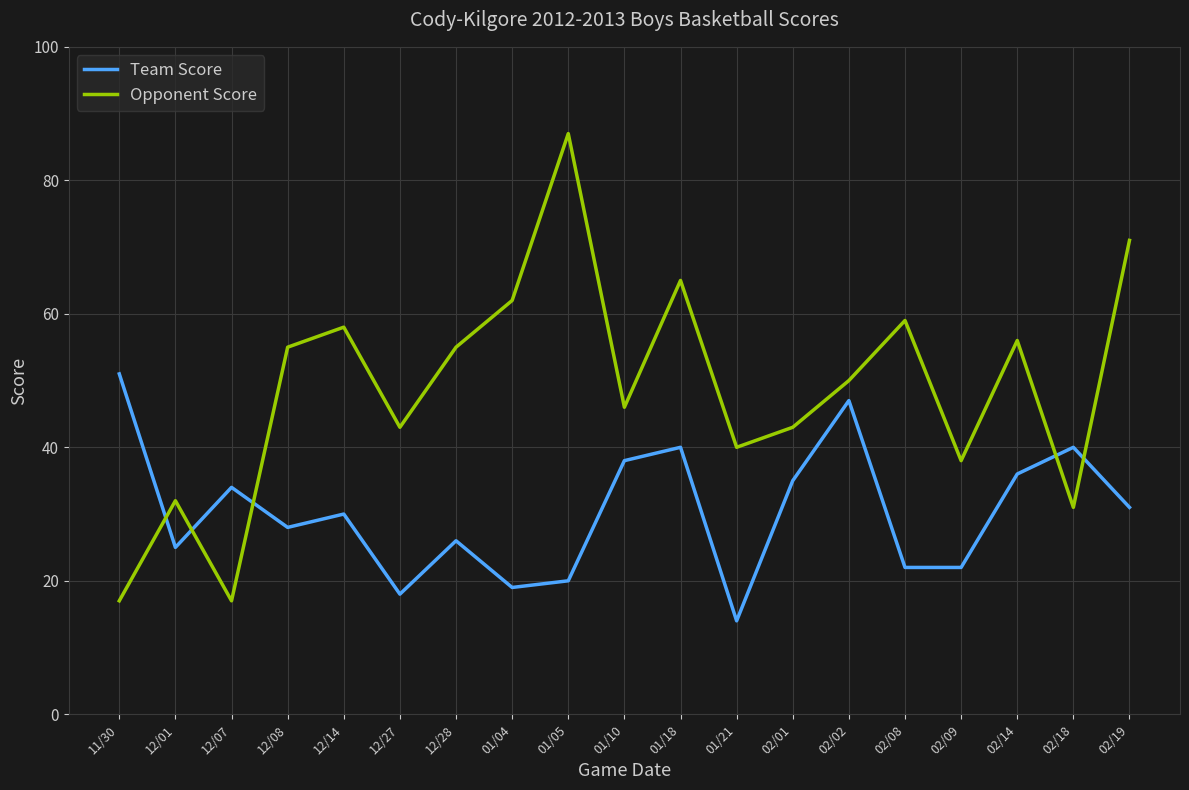

Which series has the largest total across all categories?

Opponent Score